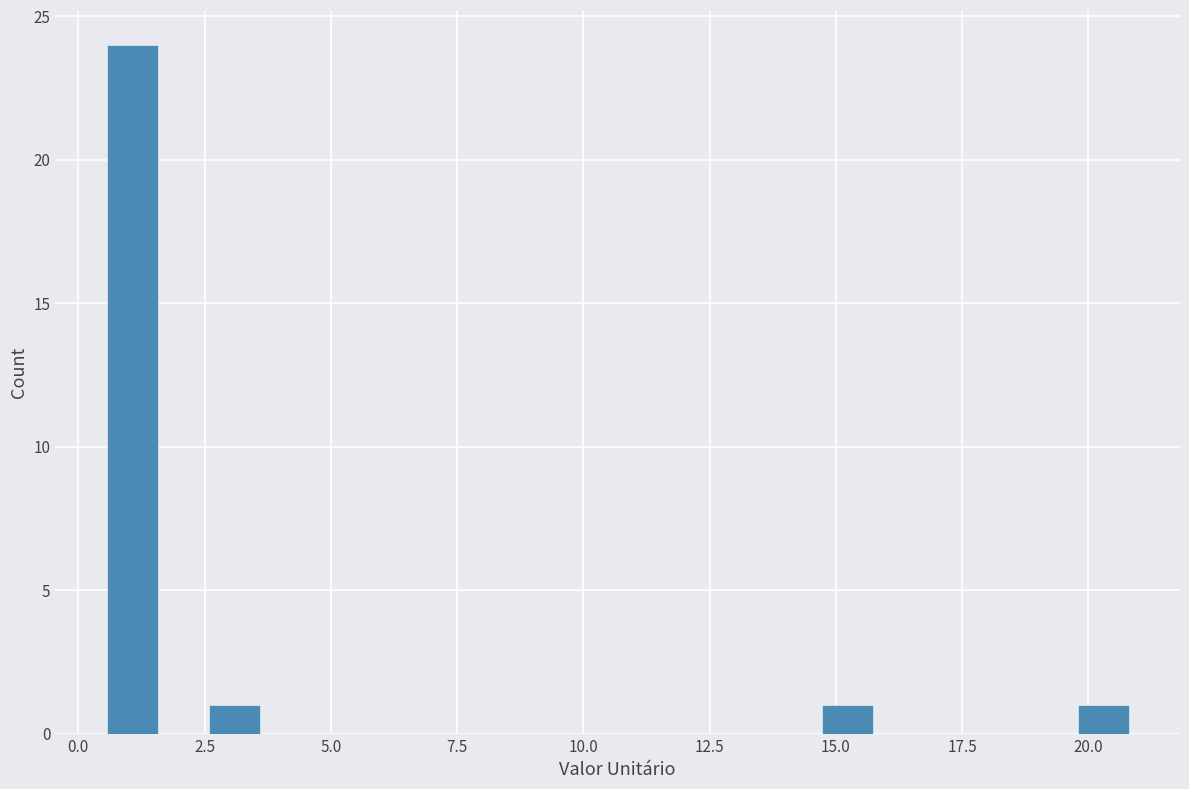

Read against the x-axis, roughly where is the centre of the tallest bar?

1.0